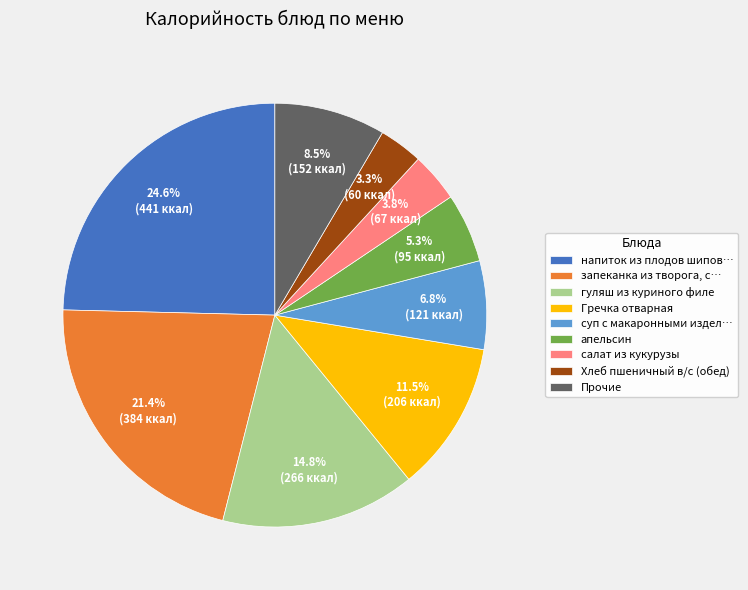

Which slice is the largest?

напиток из плодов шипов…